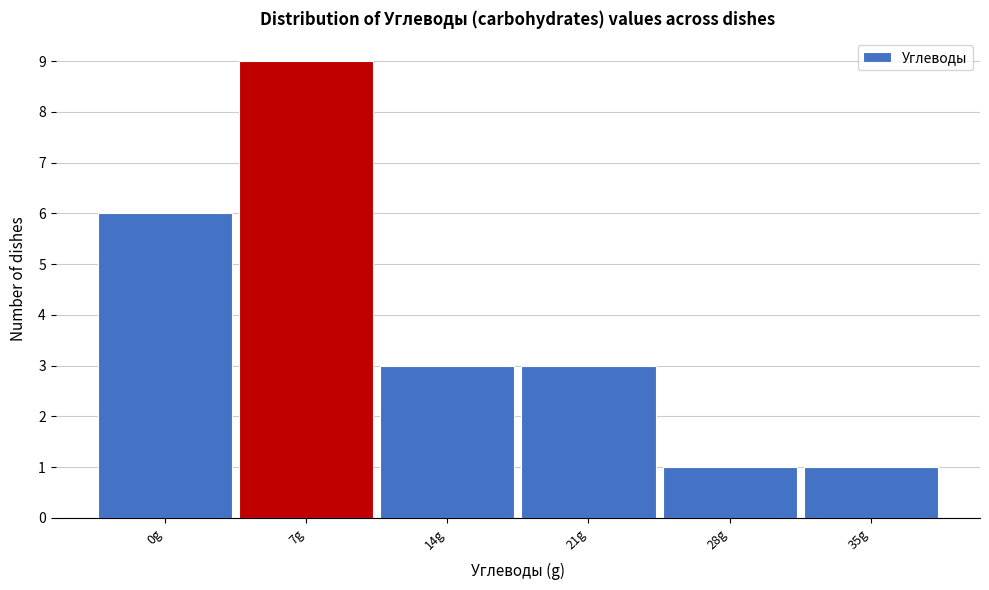

Reading left to right, extract all data points from this chart.

6	9	3	3	1	1